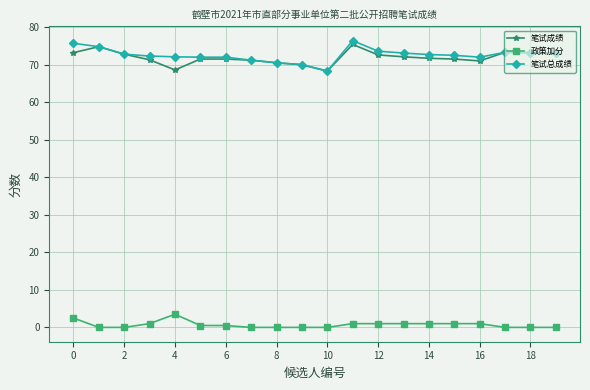

What is the value of the 笔试成绩 point at the 10th from the left?

70.0